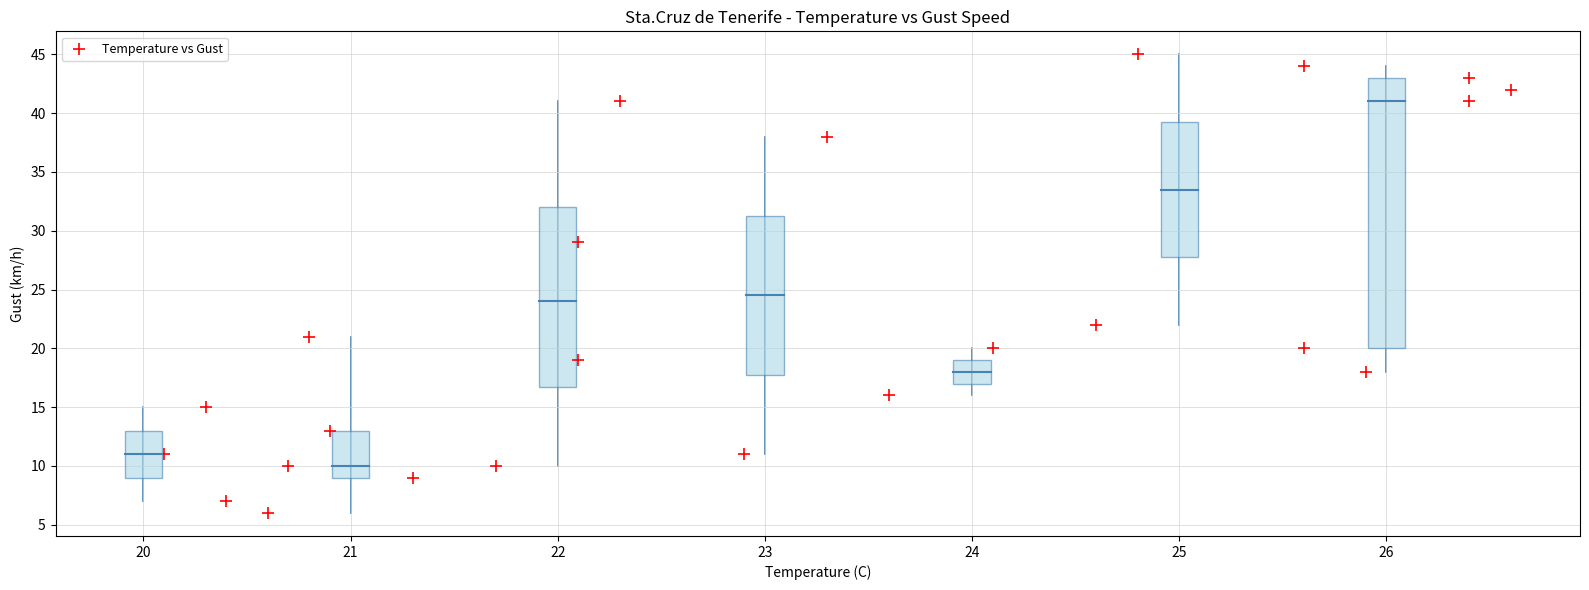

What Y value in the scatter plot is closest to 25?

22